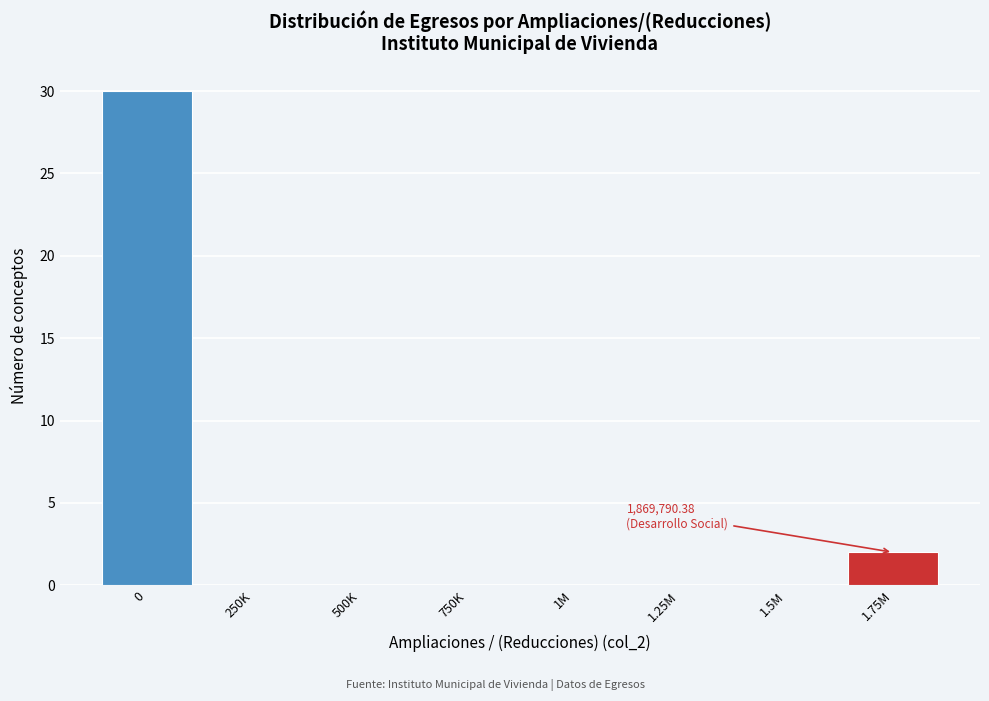

Reading left to right, list all the values displayed in this chart.

0=30	250K=0	500K=0	750K=0	1M=0	1.25M=0	1.5M=0	1.75M=2